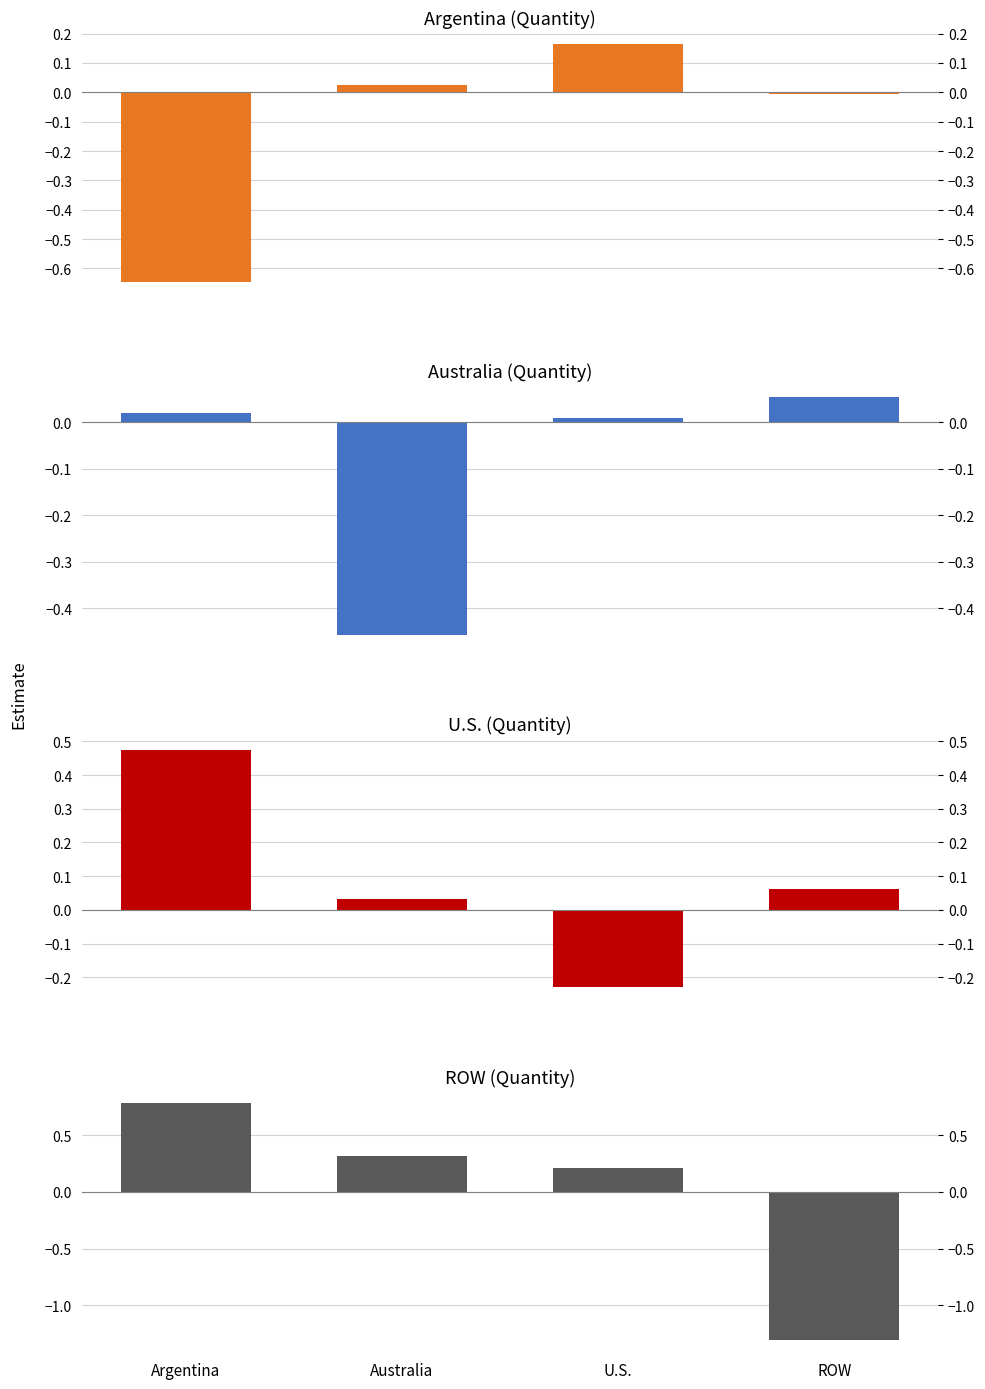

What is the difference between the highest and lowest values at Argentina?

1.4